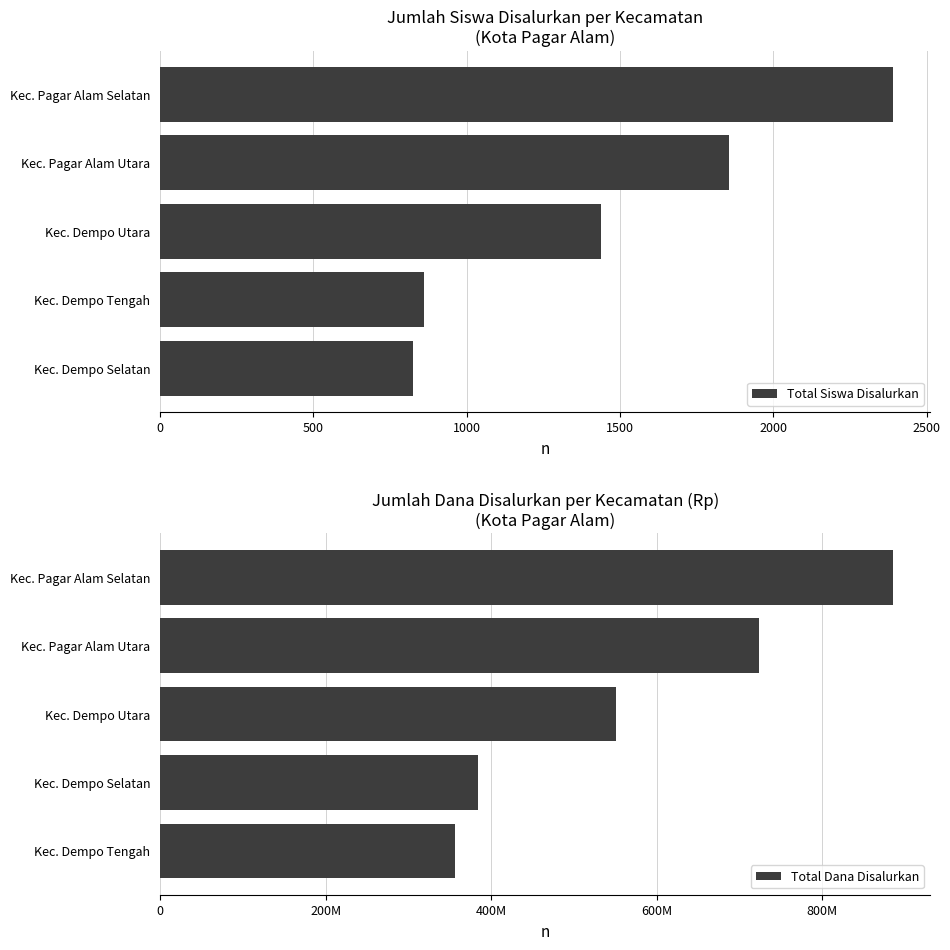

Where is Total Siswa Disalurkan nearest to the value 1608?

Kec. Dempo Utara